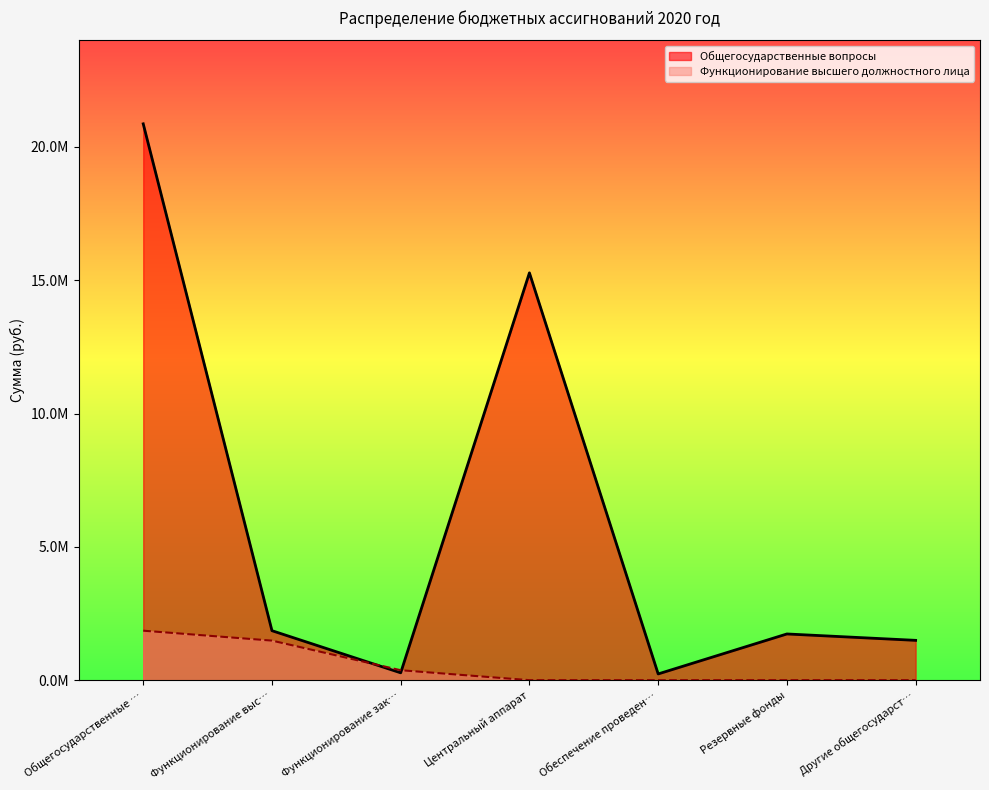

How many interior local valleys does the Общегосударственные вопросы series have?

2